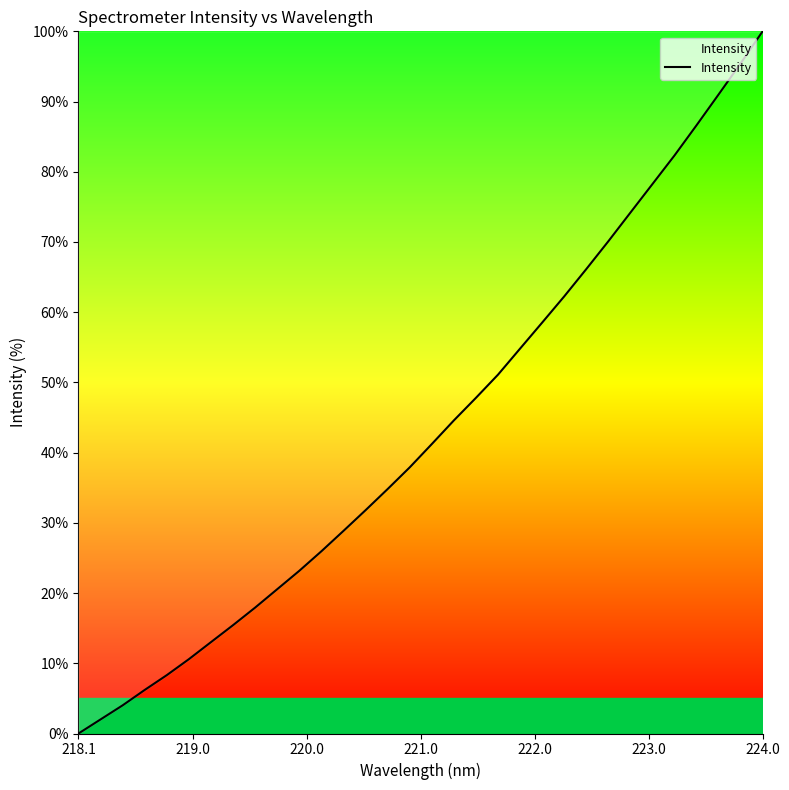

How many series are shown in this chart?

1